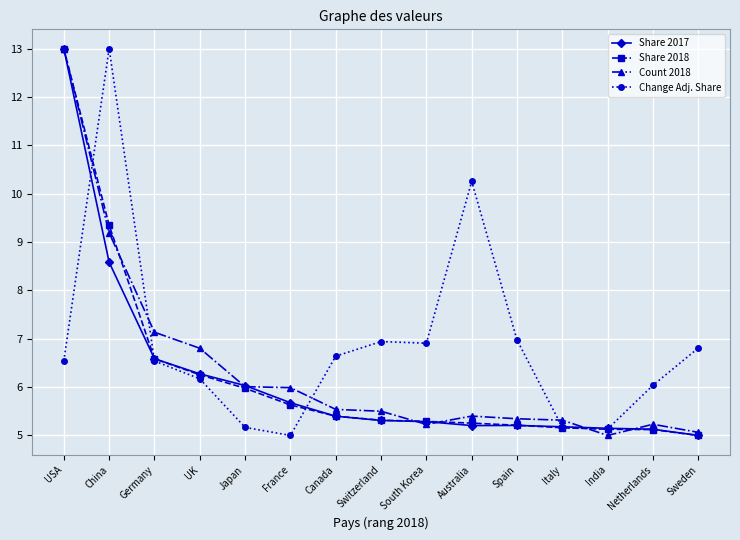

Is it true that Change Adj. Share equals 5.2 at Italy?

True